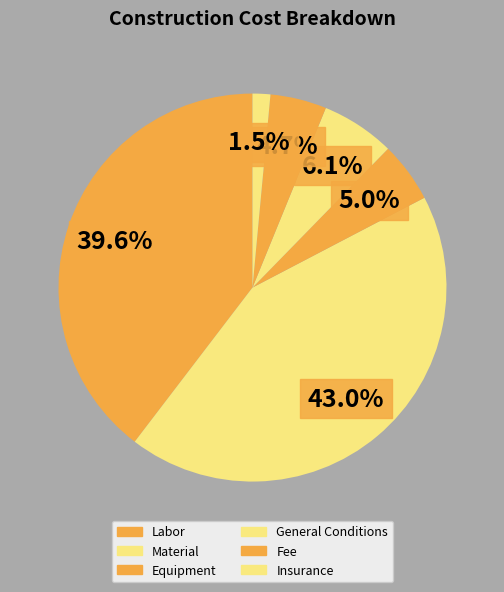

How many segments does this pie chart have?

6